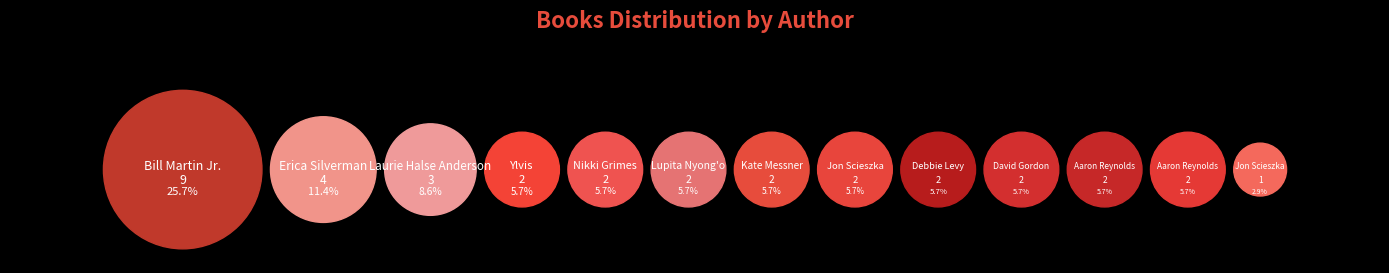

Is there a majority slice in this chart?

No